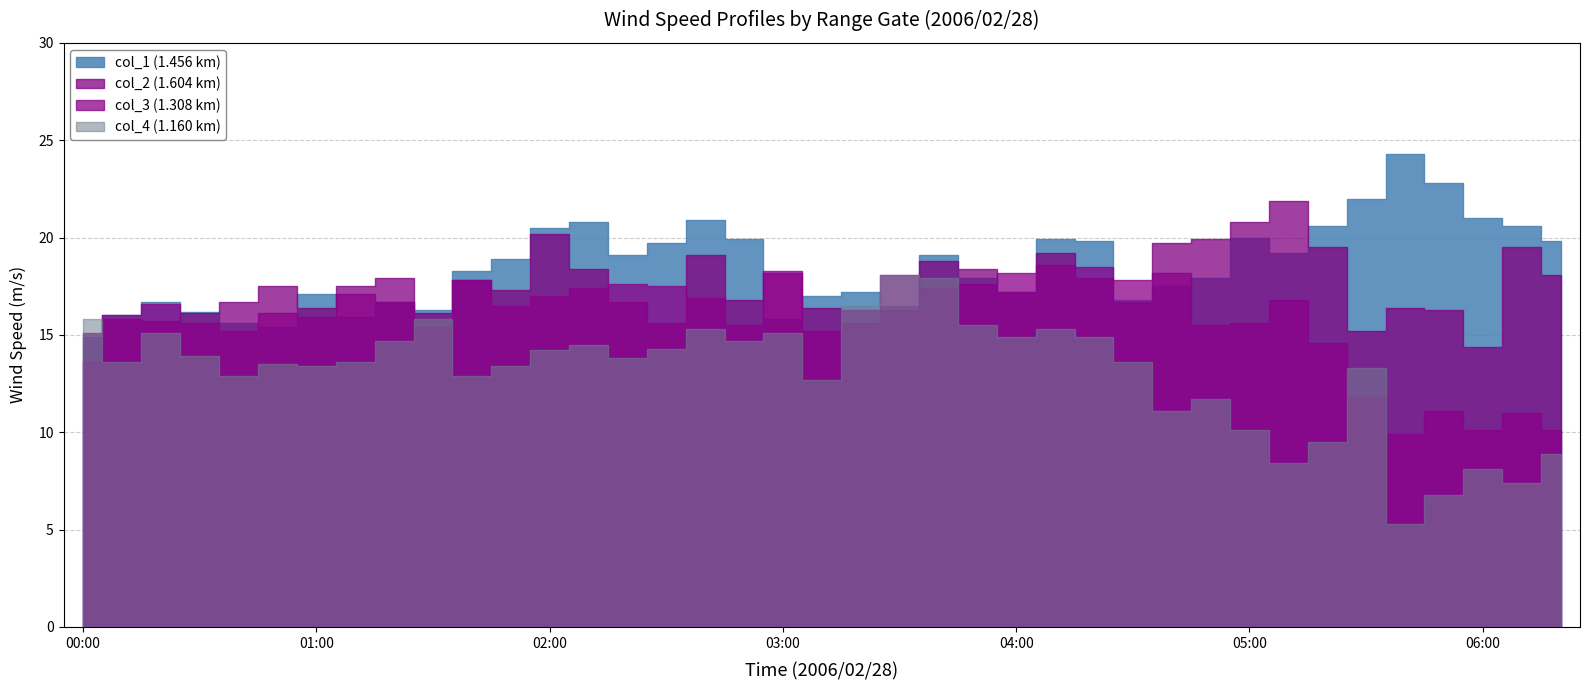

What is the value of the col_3 bar at the 34th from the left?

11.8